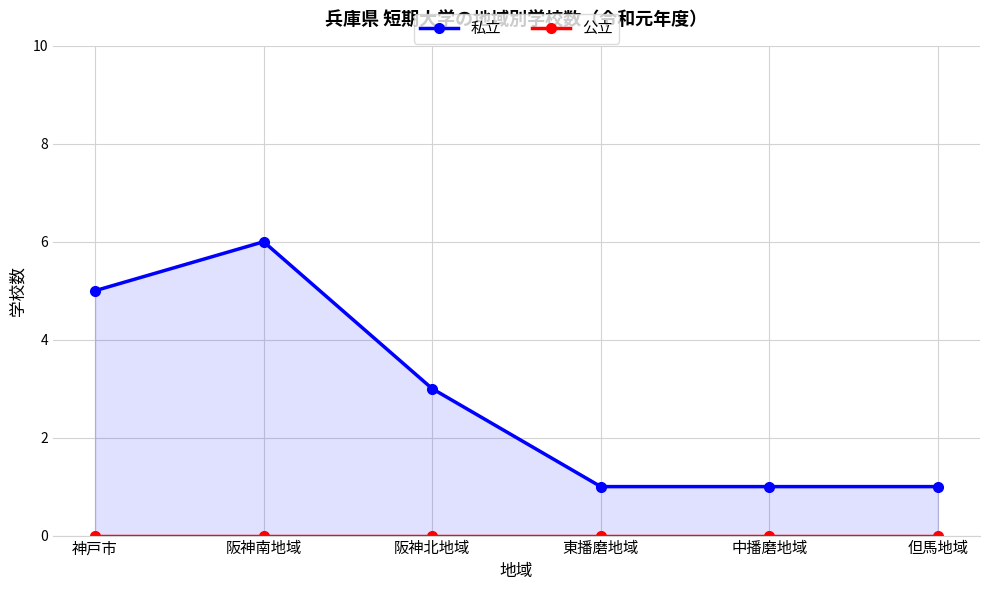

Which series has the widest spread of values?

私立